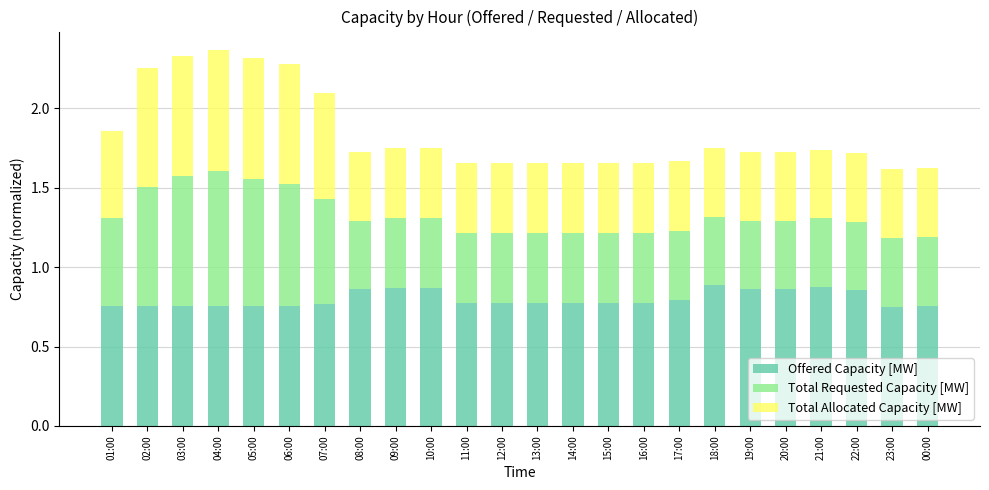

Is it true that Offered Capacity [MW] equals 0.8 at 12:00?

True